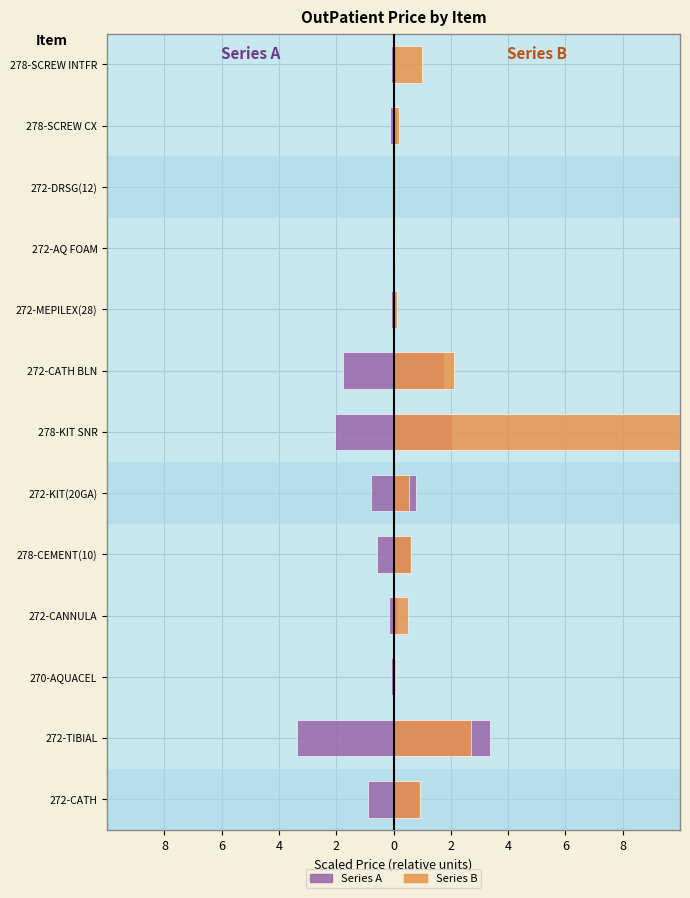

Which series has the largest total across all categories?

Series B